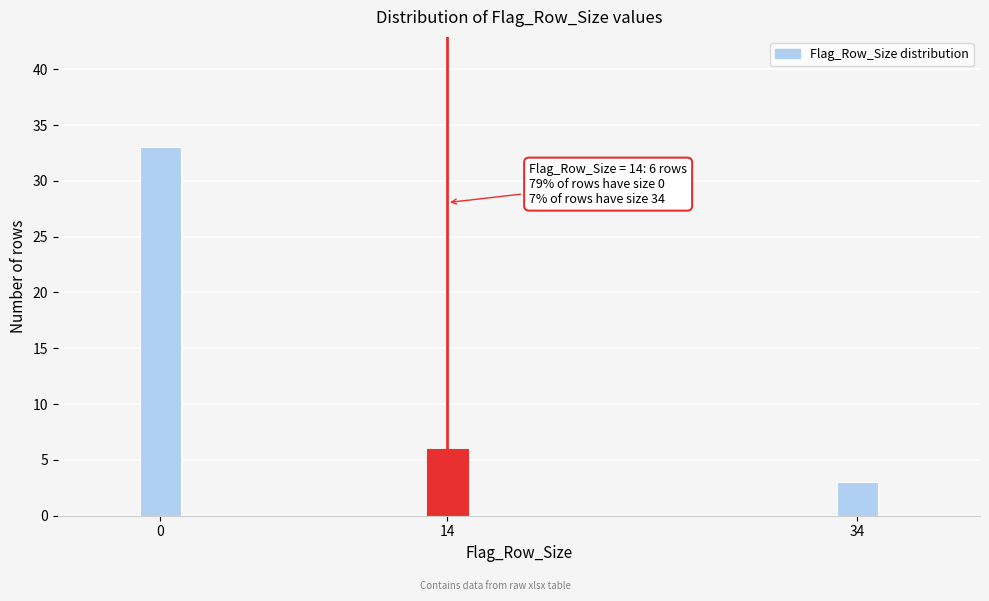

Reading left to right, extract all data points from this chart.

0=33	14=6	34=3